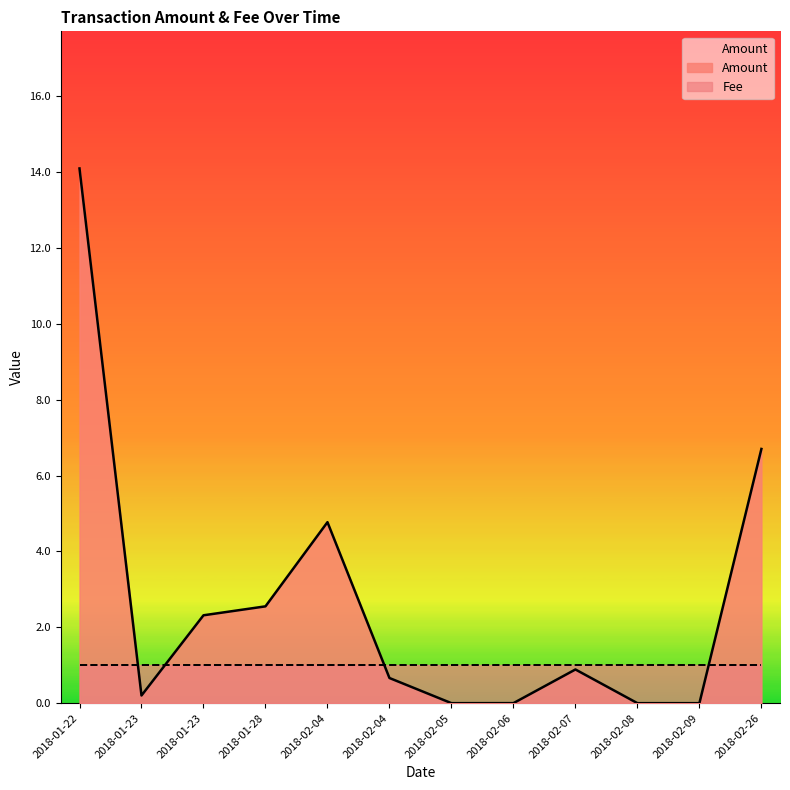

Reading left to right, what are all the values shown in this chart?

14.1	0.2	2.3	2.6	4.8	0.7	0.0	0.0	0.9	0.0	0.0	6.7